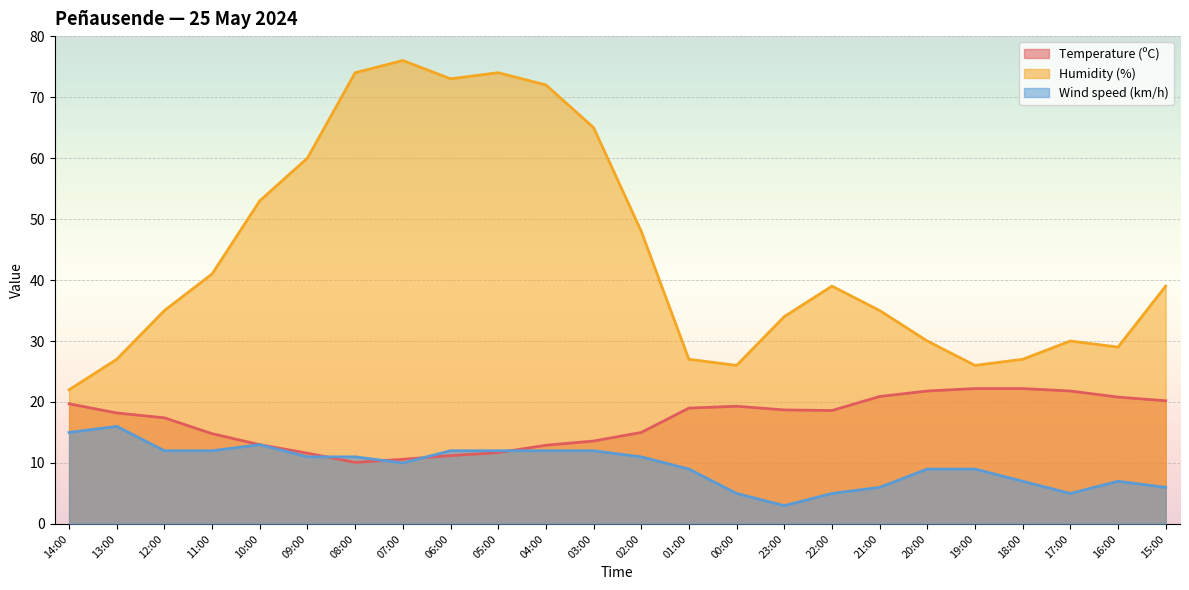

Which label corresponds to the smallest value in the chart?

23:00